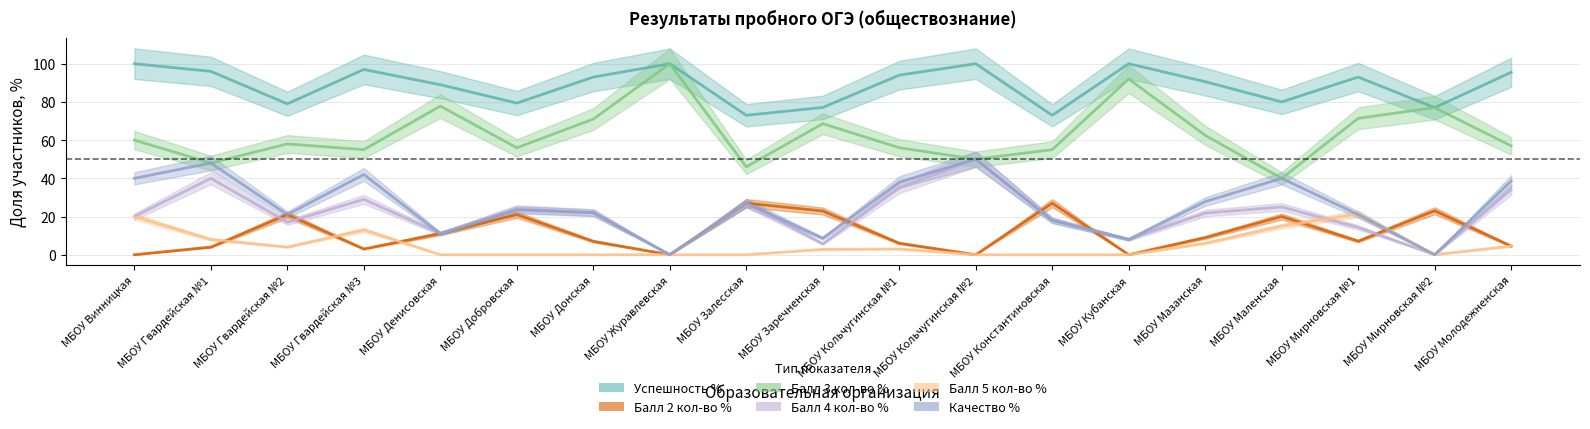

At which label is Качество % closest to 25?

МБОУ Добровская